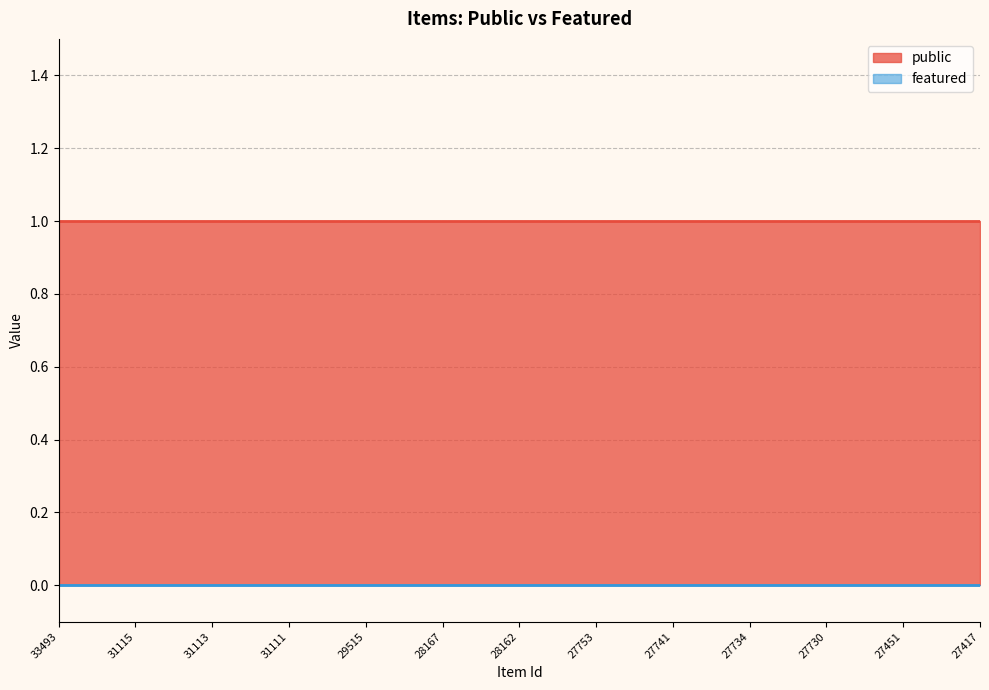

What is the minimum value for public?

1